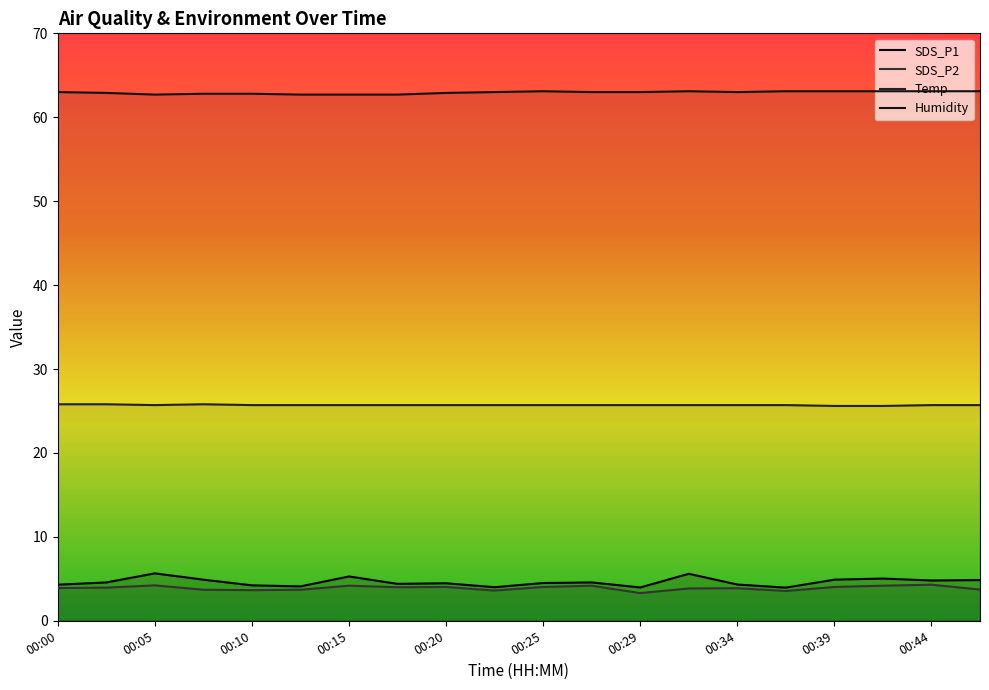

Which series has the largest range (max minus min)?

SDS_P1